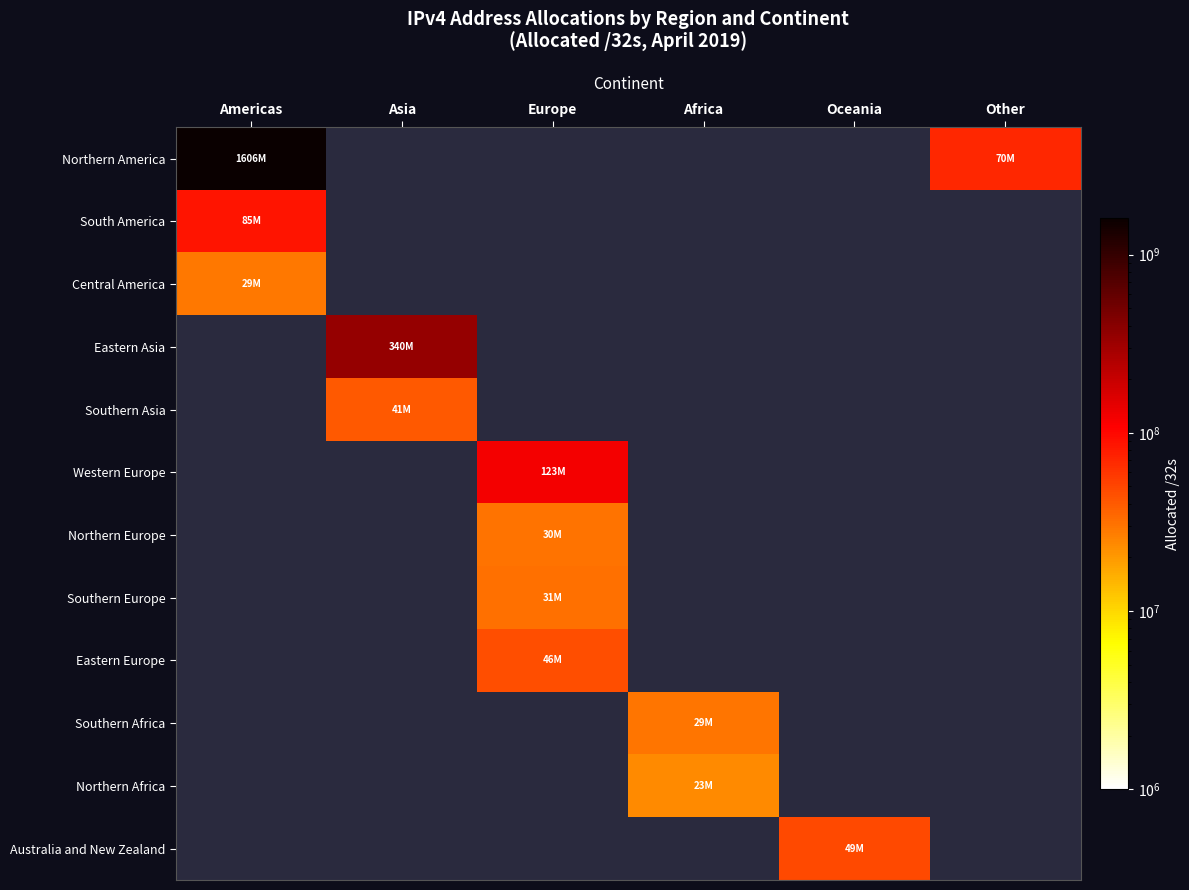

How many values in Eastern Asia are above zero?

1